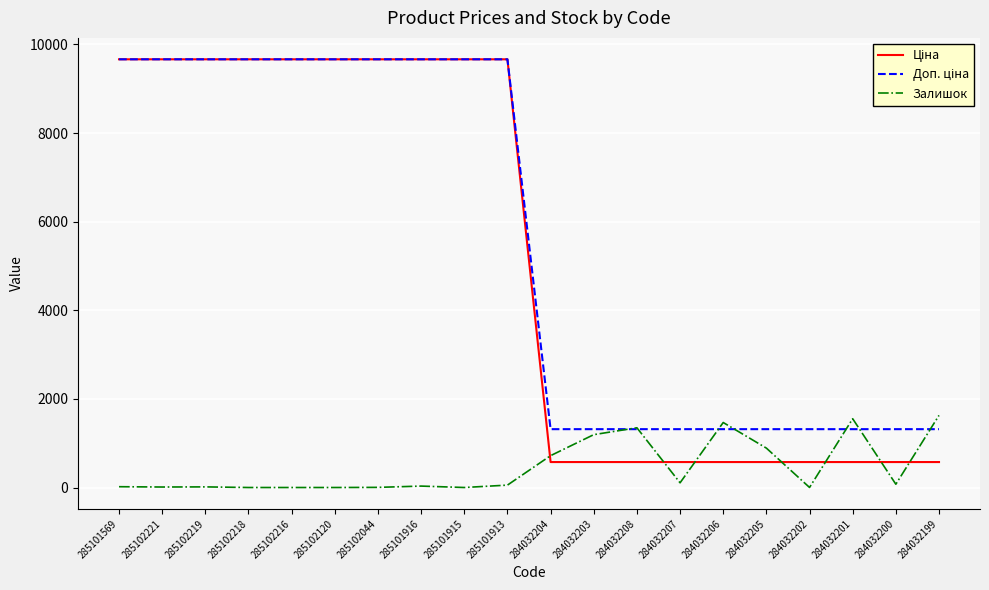

What is the maximum value shown in the chart?

9664.7